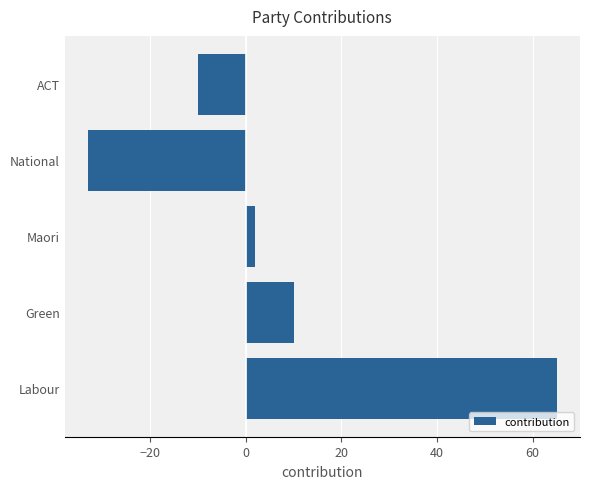

What is the average value?

7